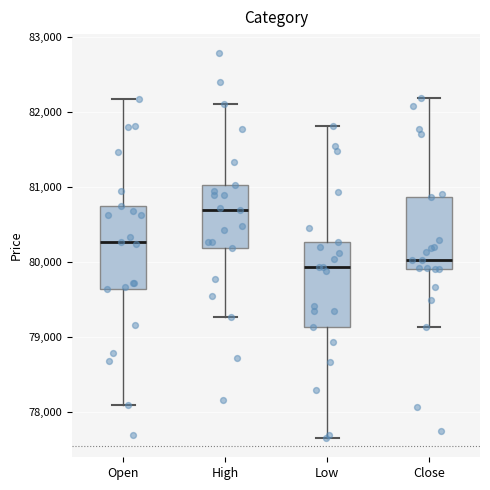

Reading left to right, transcribe this box plot: for each box, give where its median line is, the range the box spans, and where its two whiskers end, as read against the y-axis. The values are not printed on the chart, so give them approximately, as read against the axis.

Open: median 80300, box 79600 to 80700, whiskers 78100 to 82200
High: median 80700, box 80200 to 81000, whiskers 79300 to 82100
Low: median 79900, box 79100 to 80300, whiskers 77700 to 81800
Close: median 80000, box 79900 to 80900, whiskers 79100 to 82200